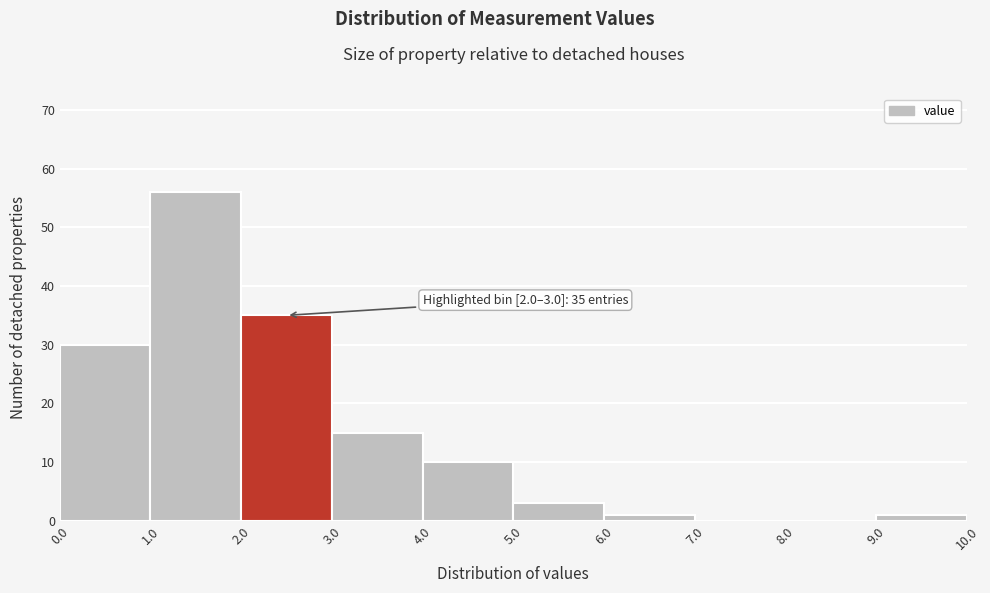

Which range on the x-axis has the tallest bar?

1.0 to 2.0